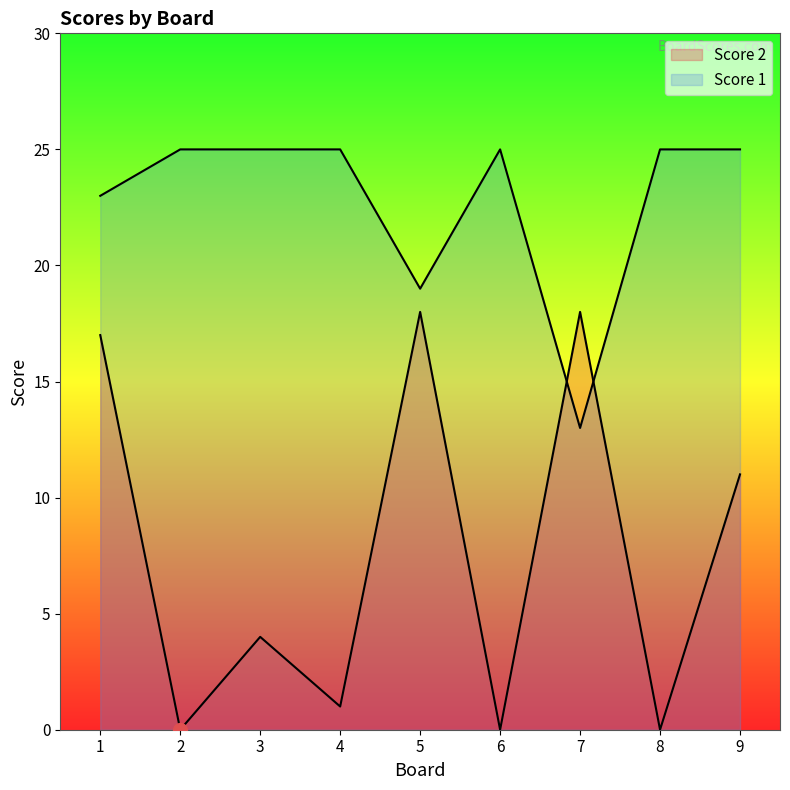

Does the chart display data point markers on the line(s)?

No